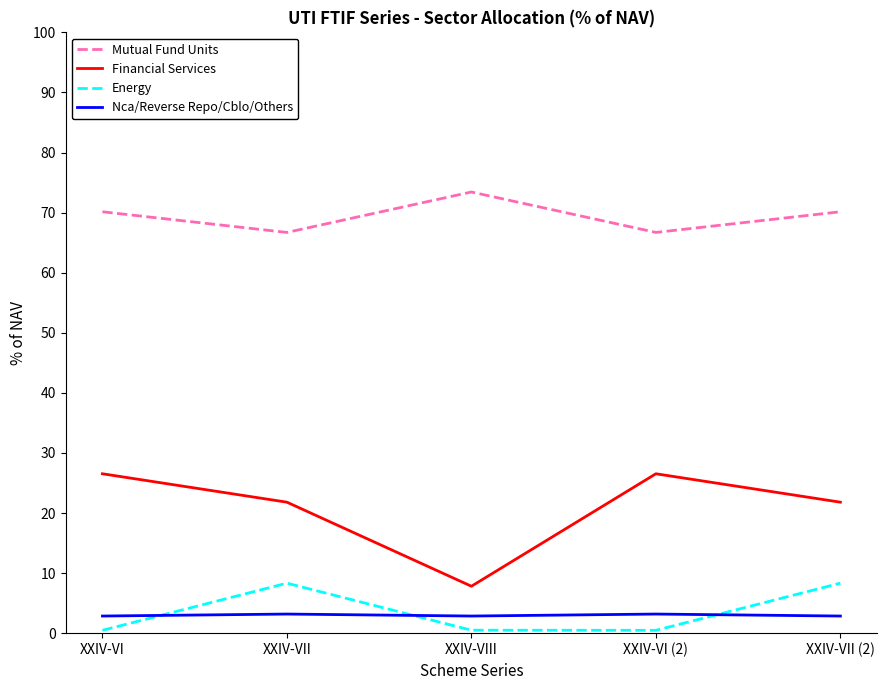

How many interior local peaks does the Mutual Fund Units series have?

1